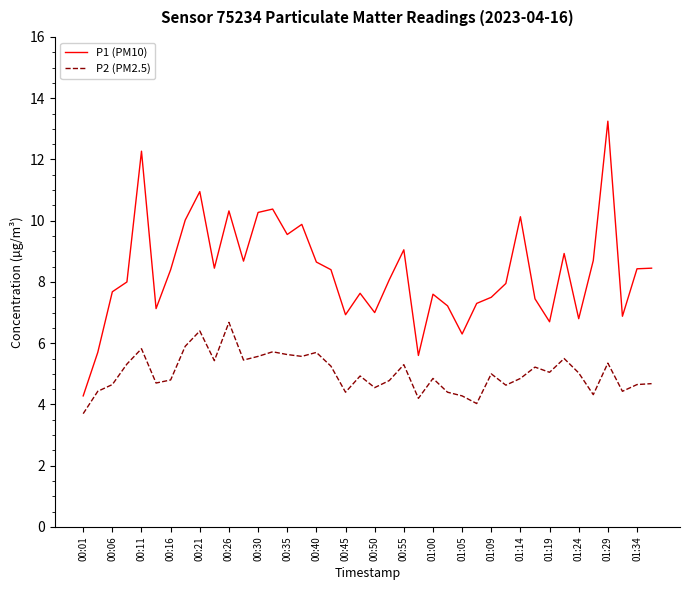

Is this an area chart (filled region under the line)?

No